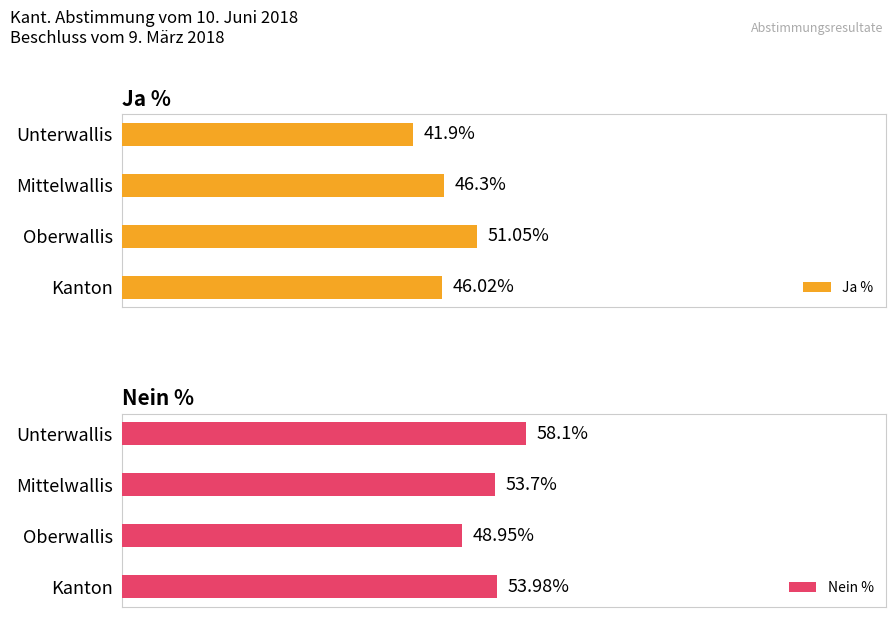

Which series changed the most between 2 and 3?

Ja %